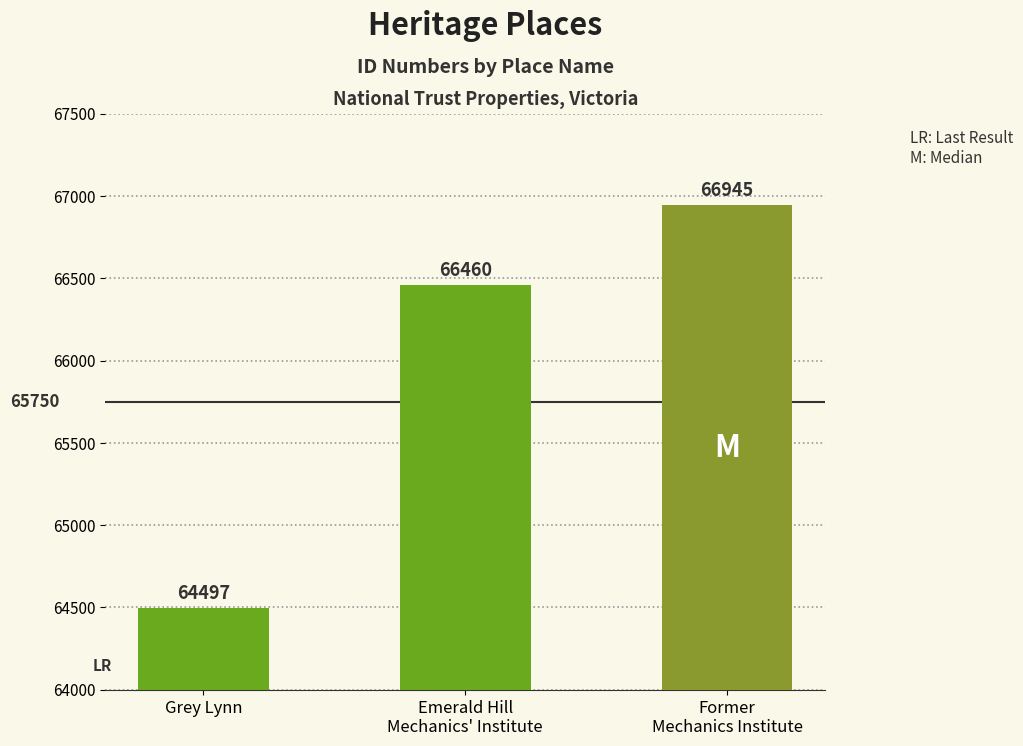

Does the chart contain any negative values?

No